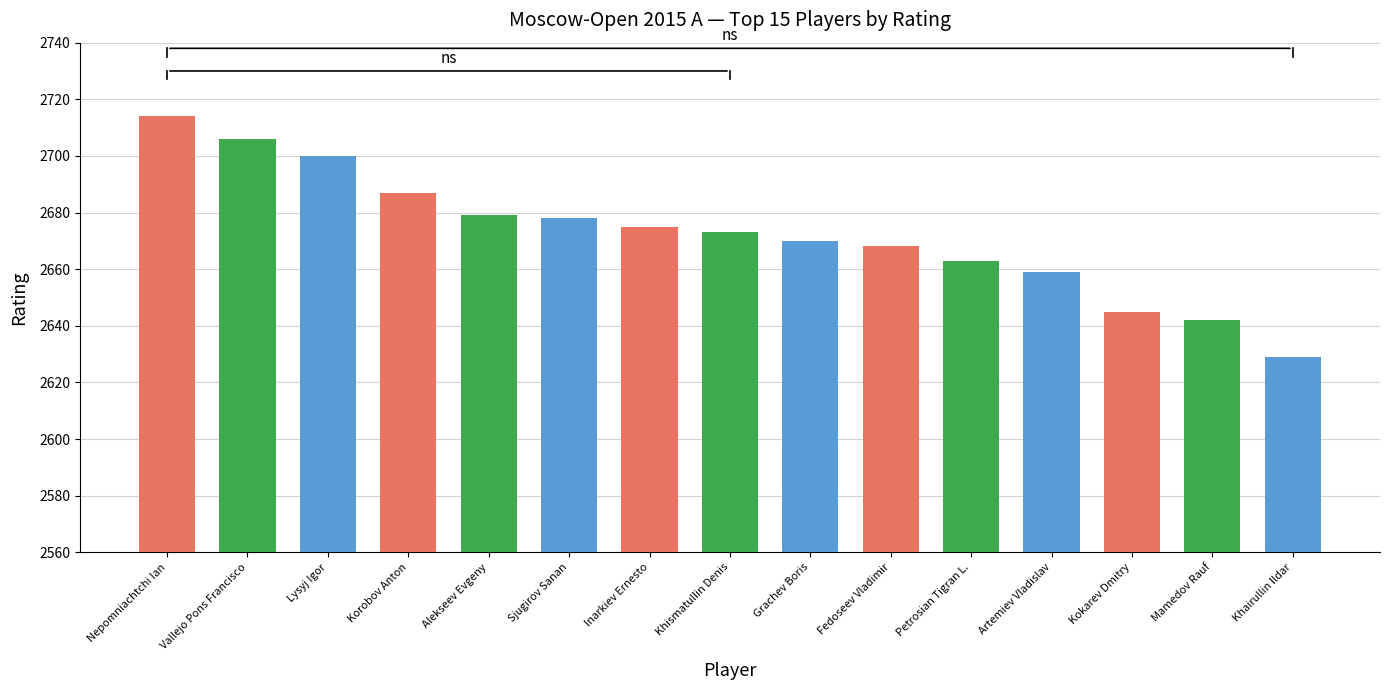

What is the minimum value shown in the chart?

2629